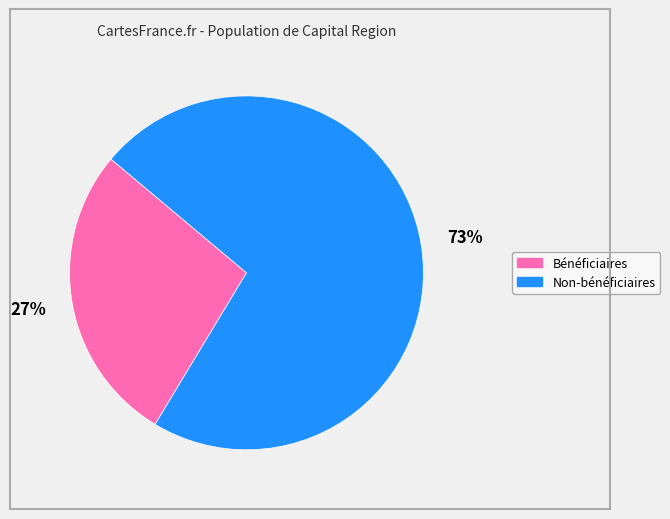

Is there a majority slice in this chart?

Yes